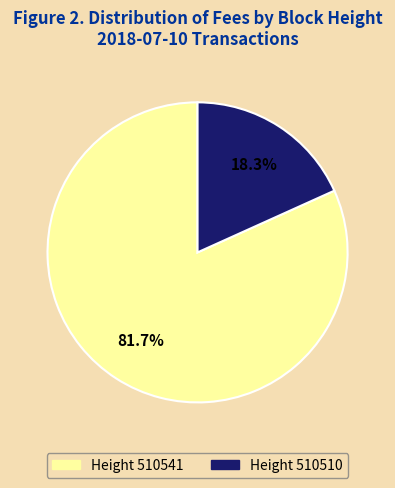

How many slices are in this pie chart?

2